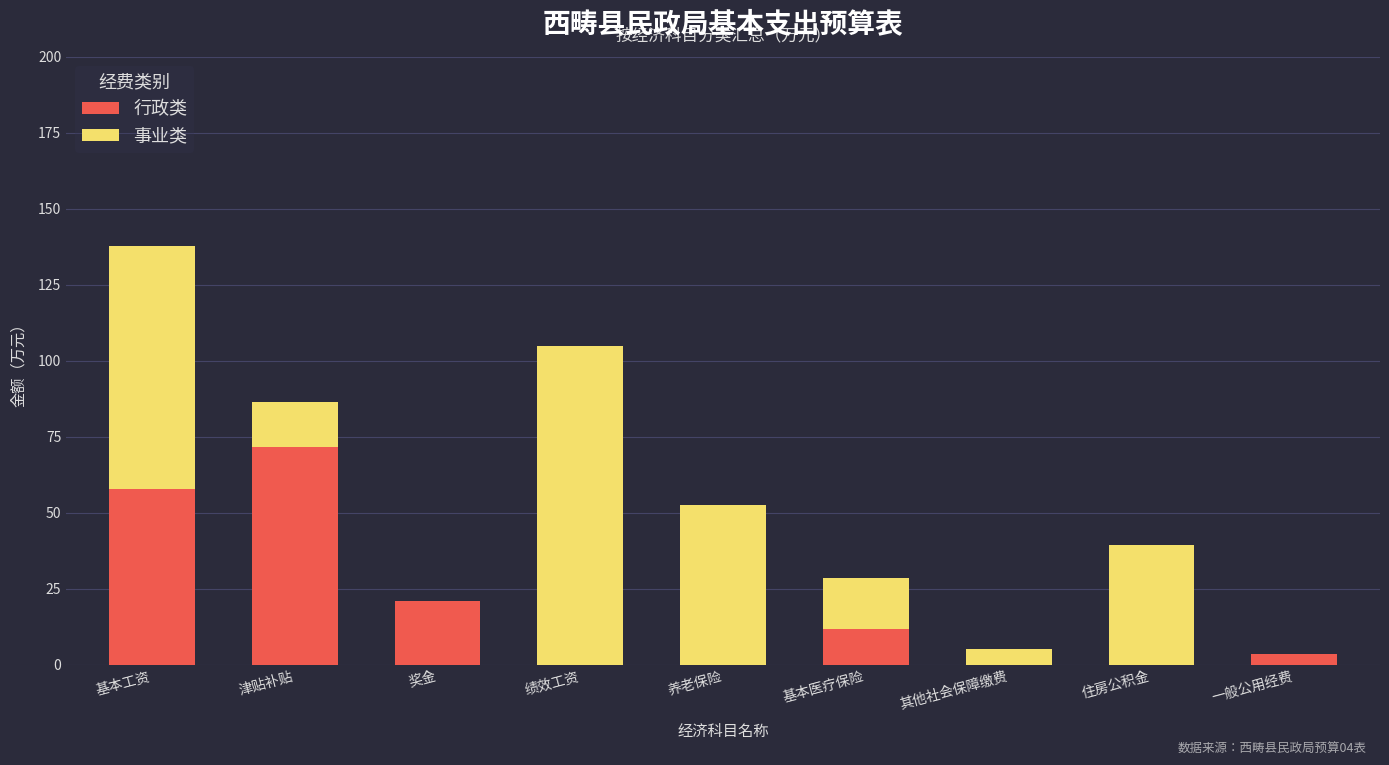

At which category is the sum across all series the highest?

基本工资